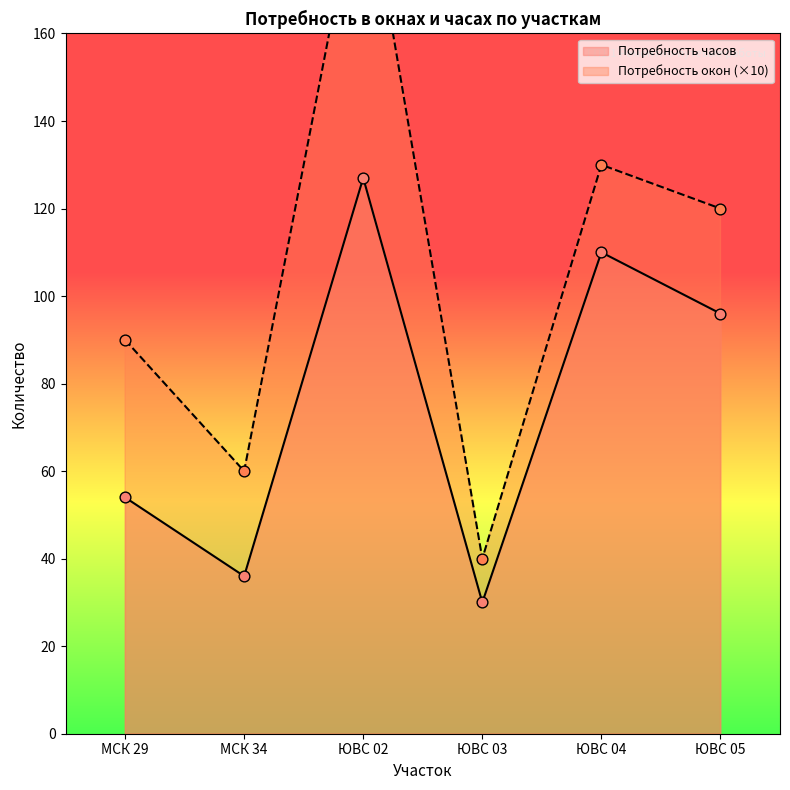

Which series has the largest total across all categories?

Потребность окон